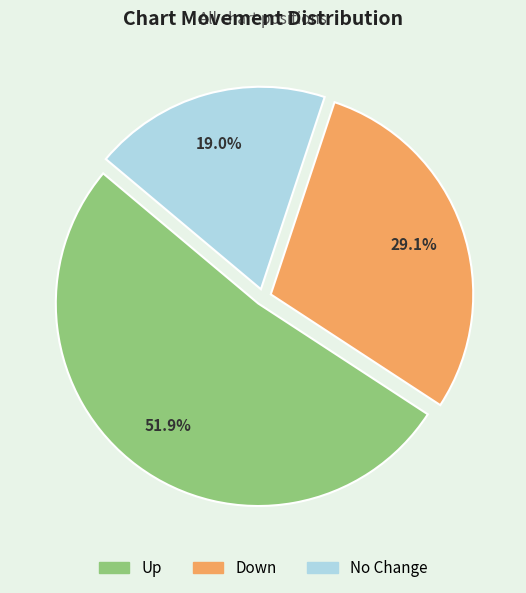

To the nearest percent, what is the difference between the largest and smallest slice percentages?

33%